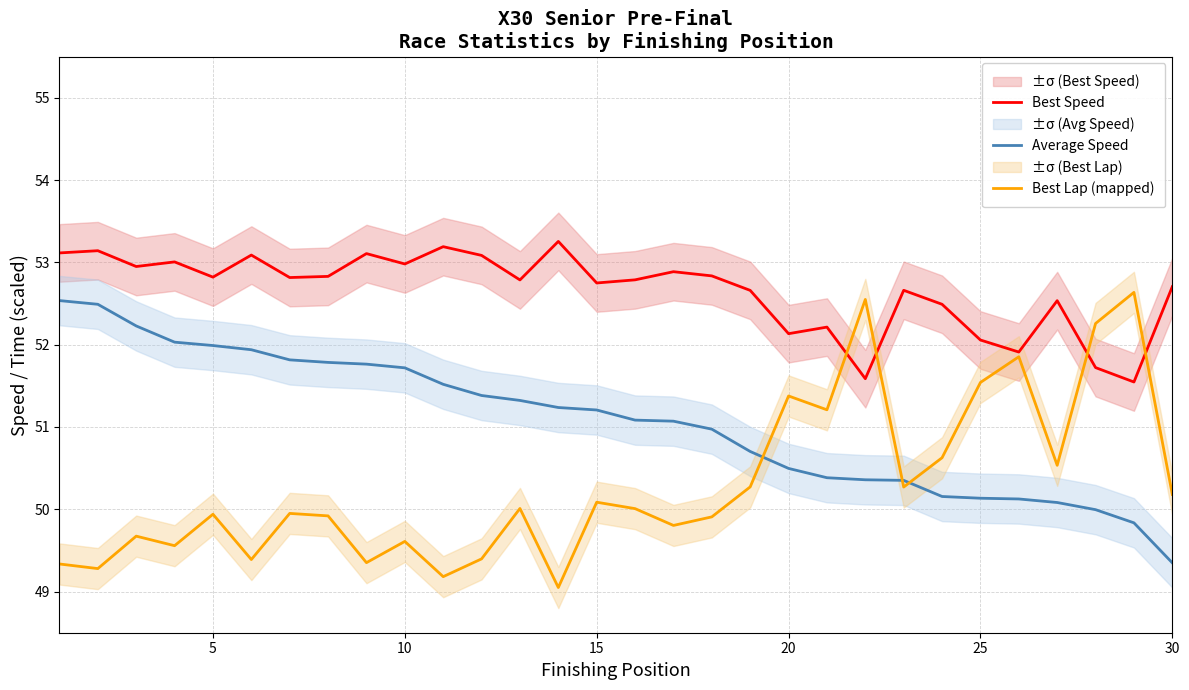

In Best Lap (mapped), how many points are higher than both neighbors (excluding endpoints)?

10